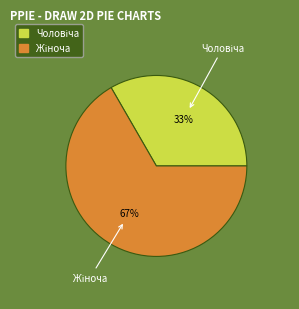

To the nearest percent, what is the average slice percentage?

50%